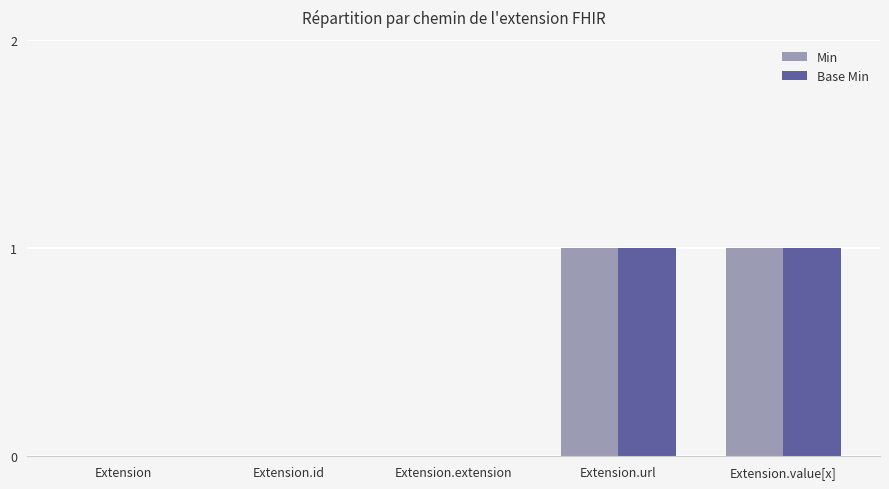

The value of Base Min at Extension is -1. True or false?

False